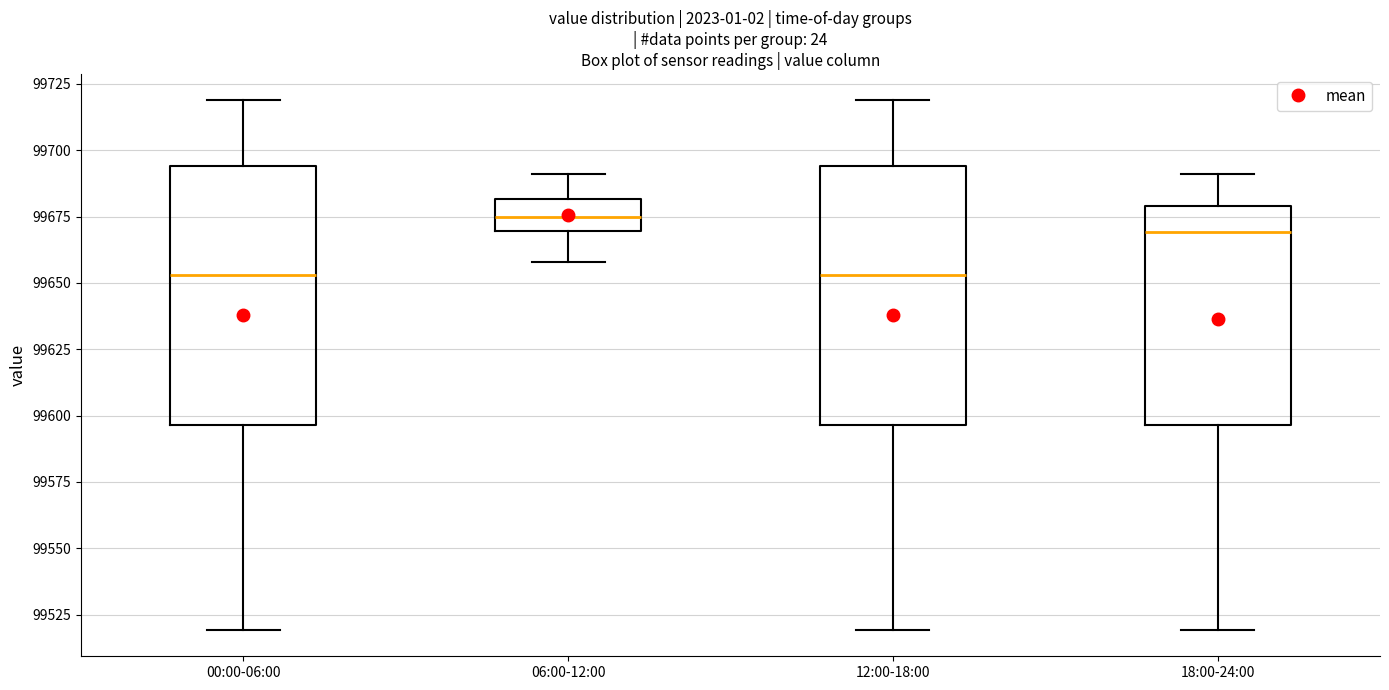

Where does the upper whisker of the box for 18:00-24:00 end on the y-axis? The values are not printed on the chart, so give them approximately, as read against the axis.

99690